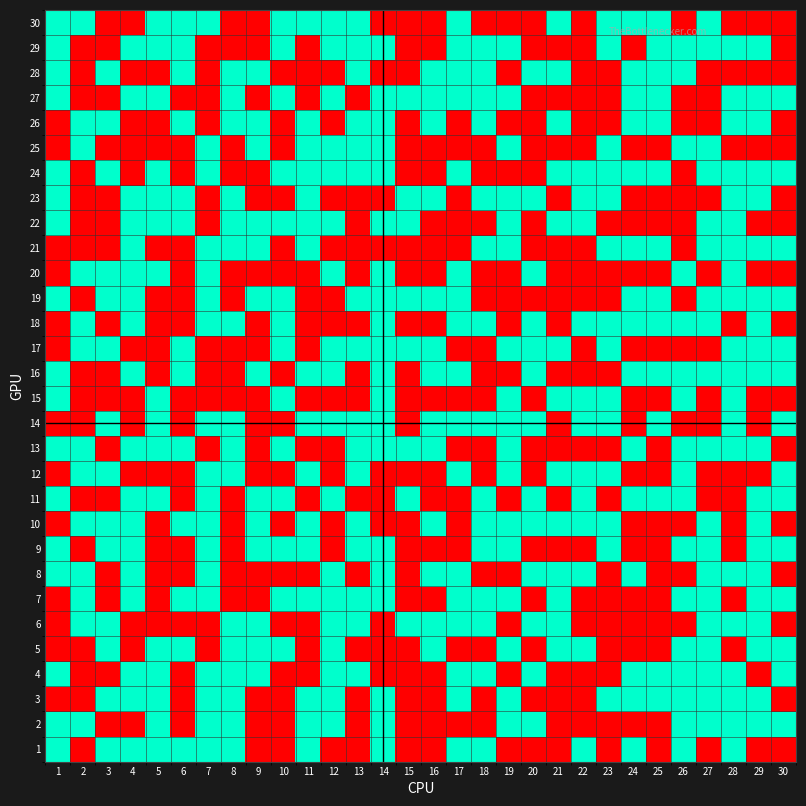

Rank the series by their maximum value, from highest to lowest.

1, 2, 3, 4, 5, 6, 7, 8, 9, 10, 11, 12, 13, 14, 15, 16, 17, 18, 19, 20, 21, 22, 23, 24, 25, 26, 27, 28, 29, 30